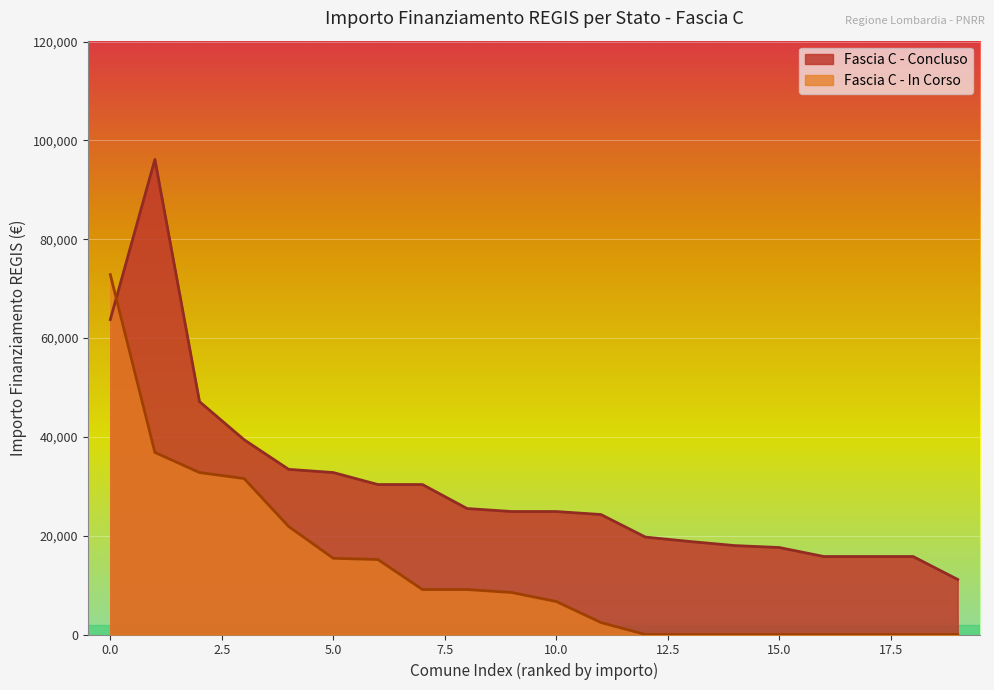

The value at 17 is 24539. True or false?

False